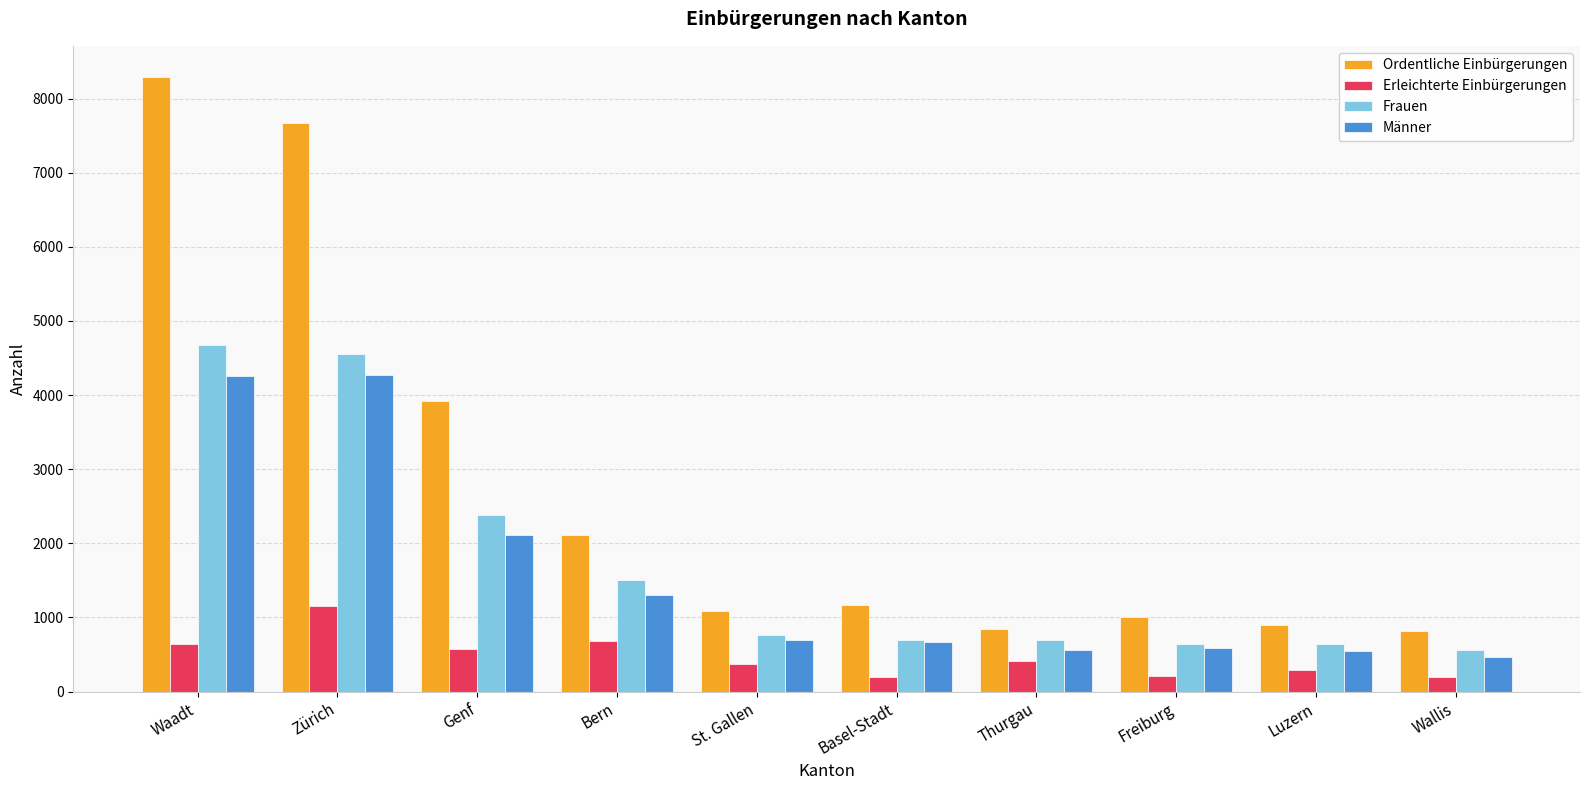

What is the difference between the Frauen values at Genf and Freiburg?

1744